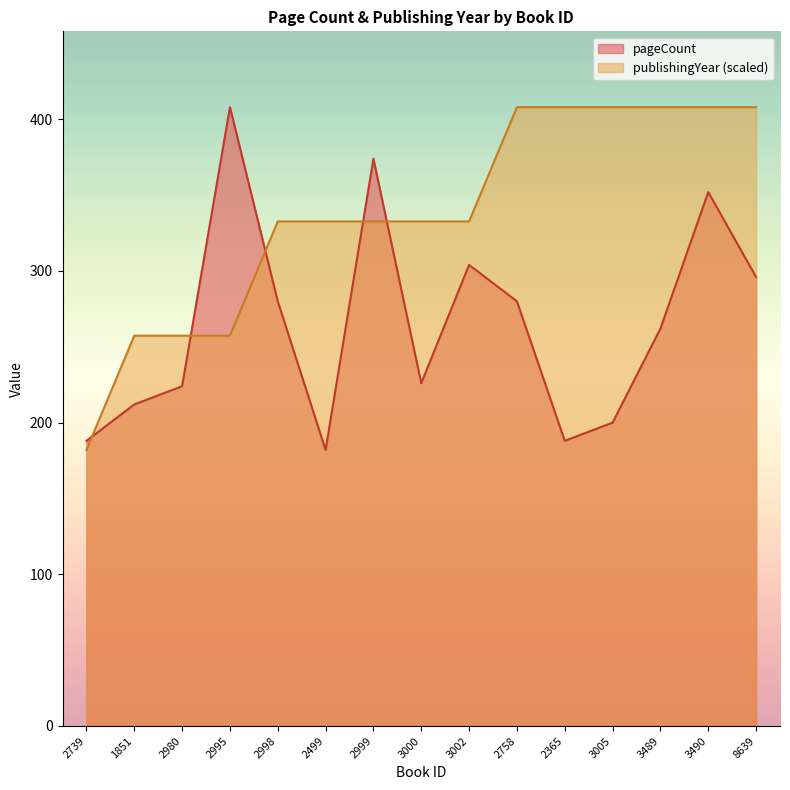

What is the difference between the maximum and second lowest values in the pageCount series?

220.0